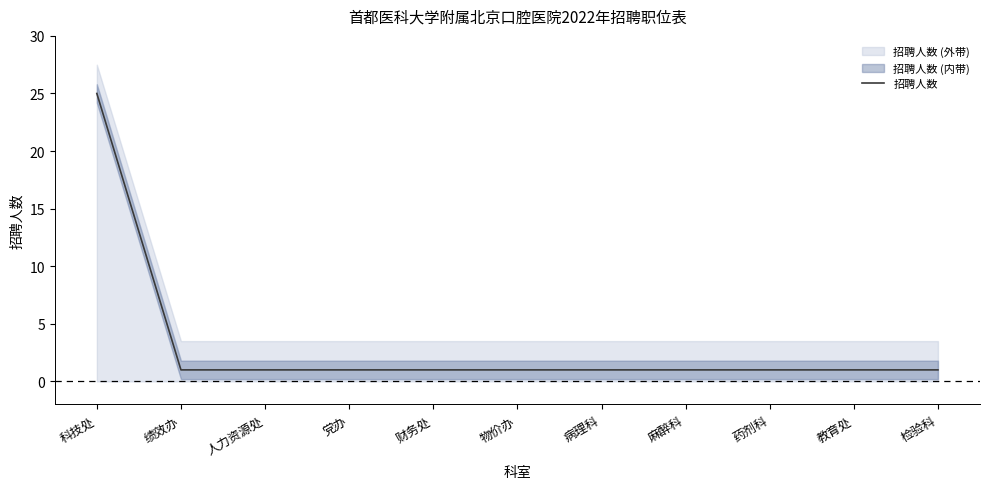

What is the minimum value shown in the chart?

1